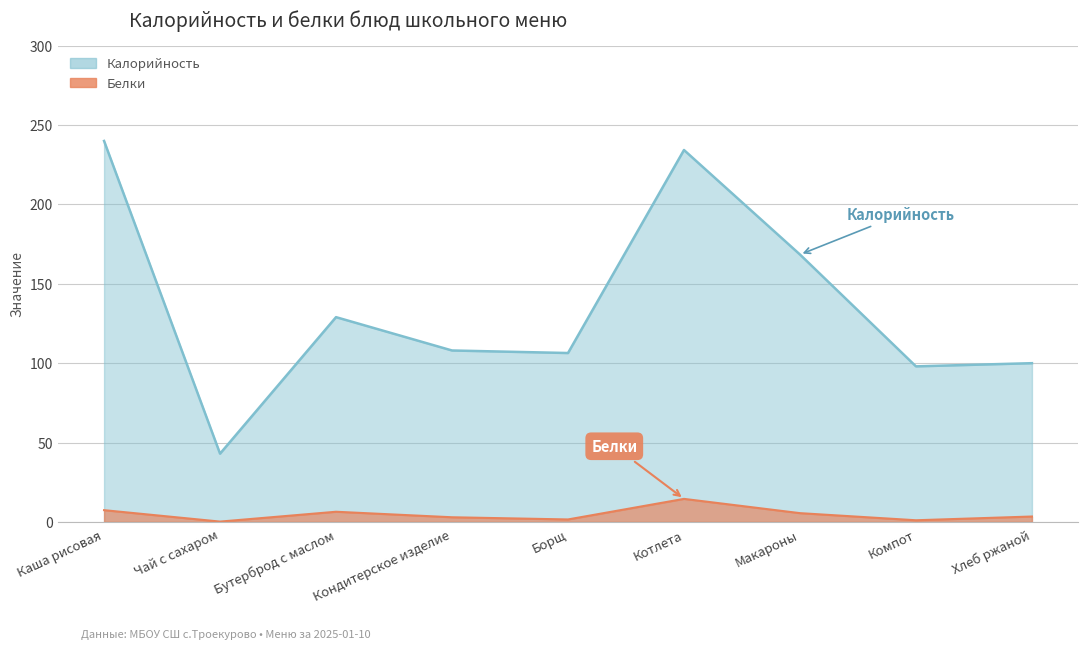

Reading left to right, list all the values displayed in this chart.

Калорийность: Каша рисовая=240.0	Чай с сахаром=43.0	Бутерброд с маслом=129.0	Кондитерское изделие=108.0	Борщ=106.4	Котлета=234.3	Макароны=168.4	Компот=98.0	Хлеб ржаной=100.0
Белки: Каша рисовая=7.4	Чай с сахаром=0.2	Бутерброд с маслом=6.4	Кондитерское изделие=2.9	Борщ=1.6	Котлета=14.5	Макароны=5.5	Компот=1.0	Хлеб ржаной=3.4